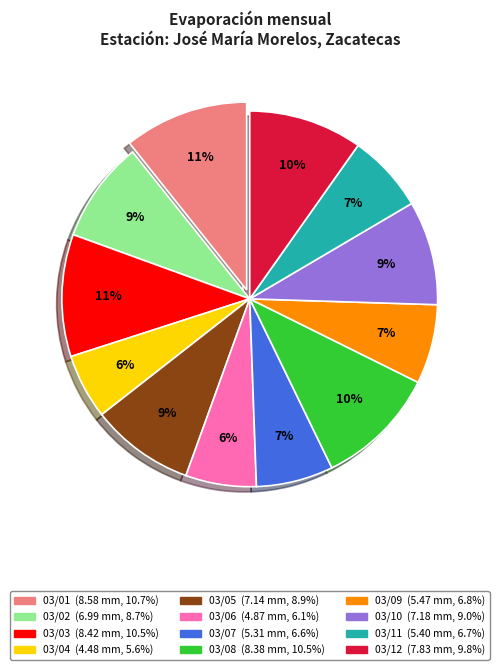

Count the number of slices in the pie.

12